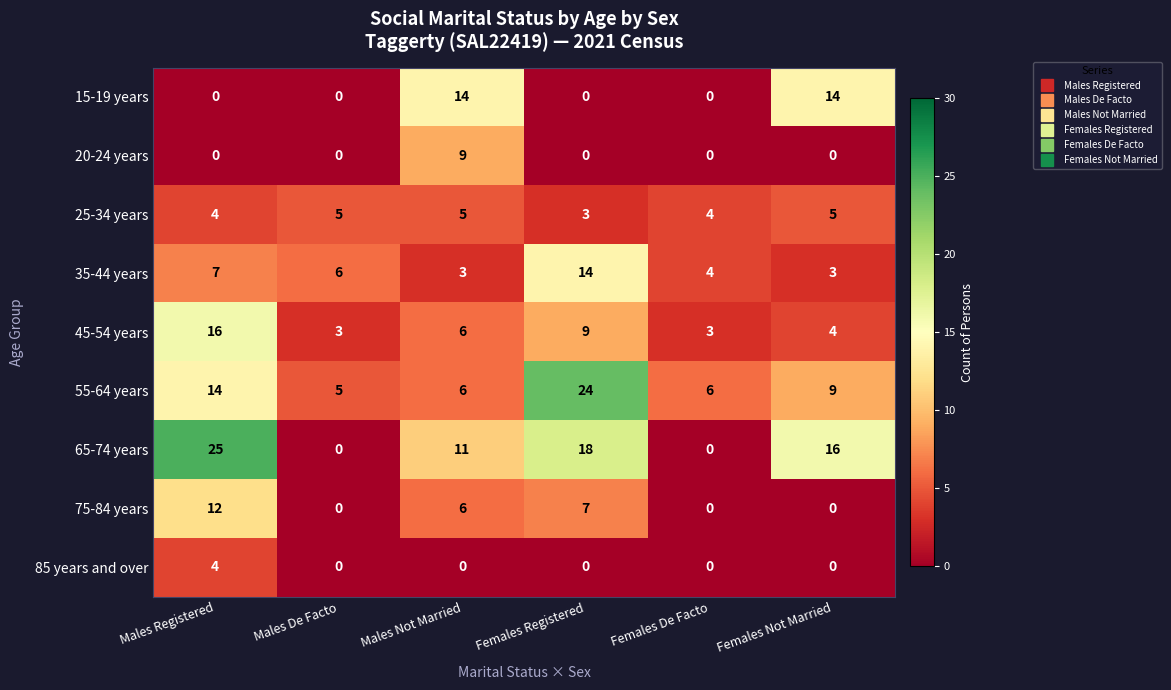

What is the difference between the maximum and minimum values in the 75-84 years series?

12